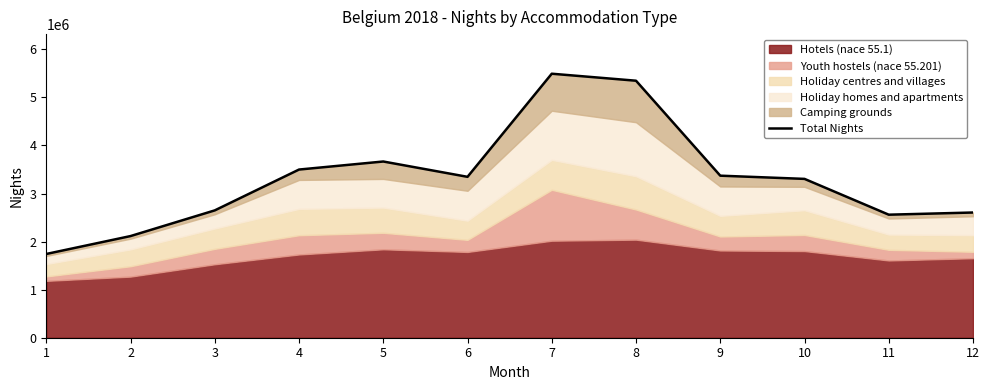

What is the value of the 3rd point from the left?

2649756